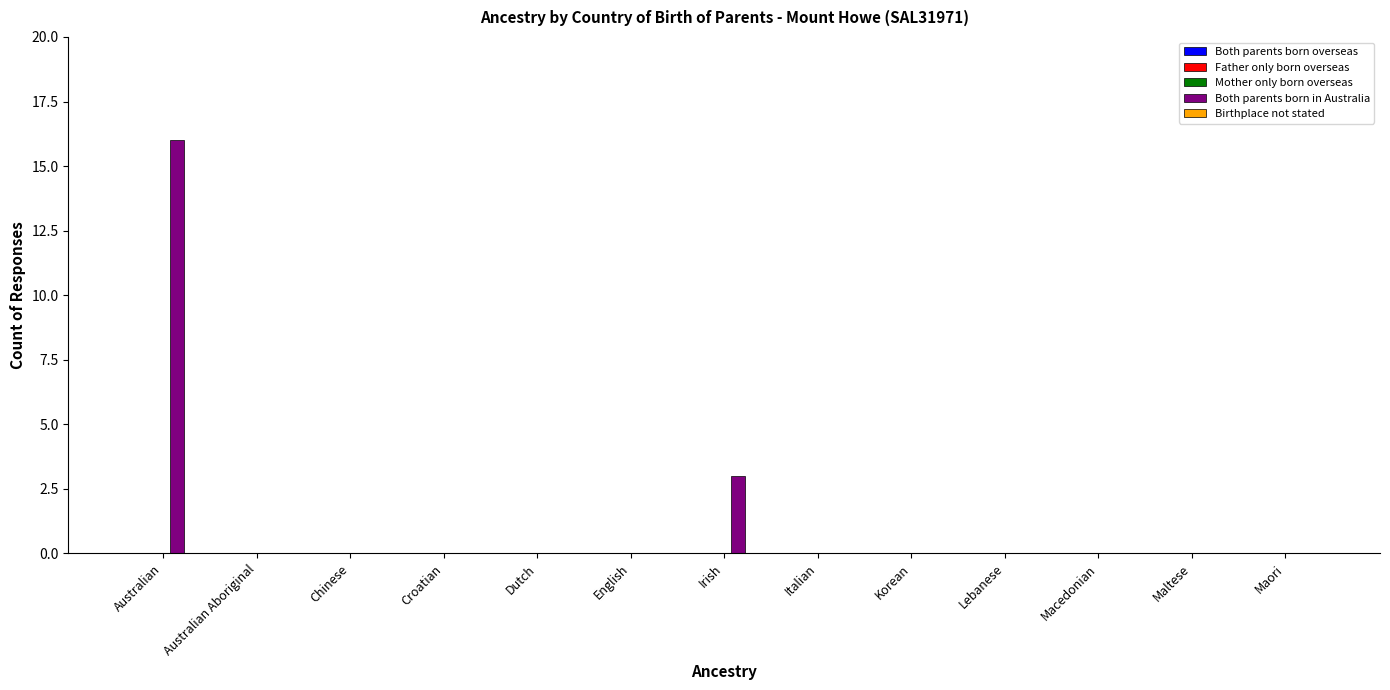

Reading left to right, what are all the values shown in this chart?

Australian=16	Australian Aboriginal=0	Chinese=0	Croatian=0	Dutch=0	English=0	Irish=3	Italian=0	Korean=0	Lebanese=0	Macedonian=0	Maltese=0	Maori=0